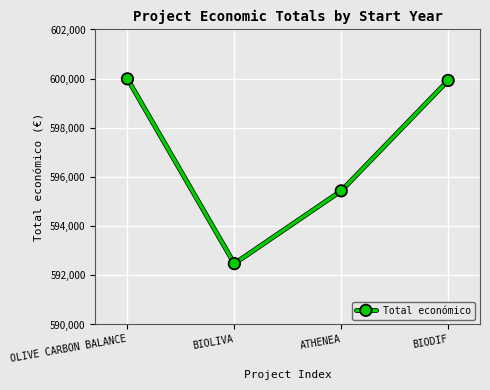

How many values are below 599927?

2